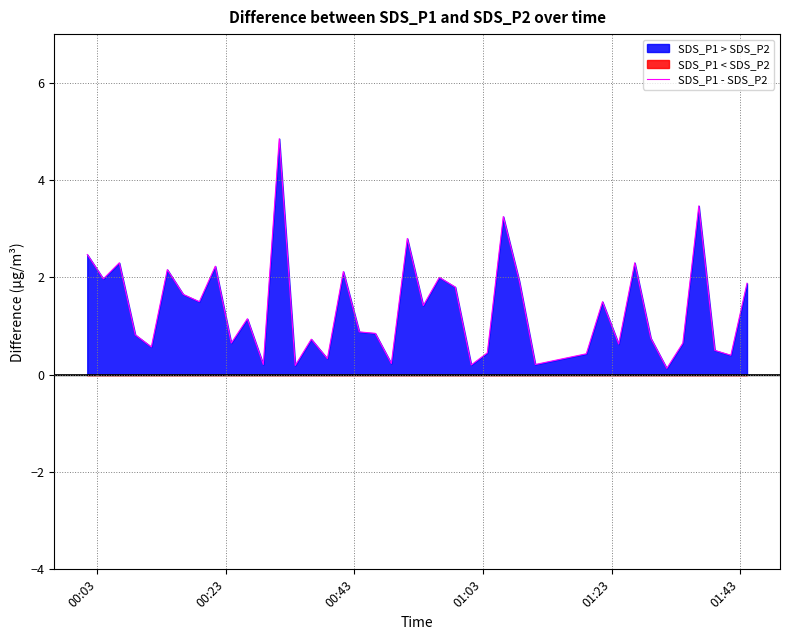

What is the highest value of the SDS_P1 - SDS_P2 series?

4.9